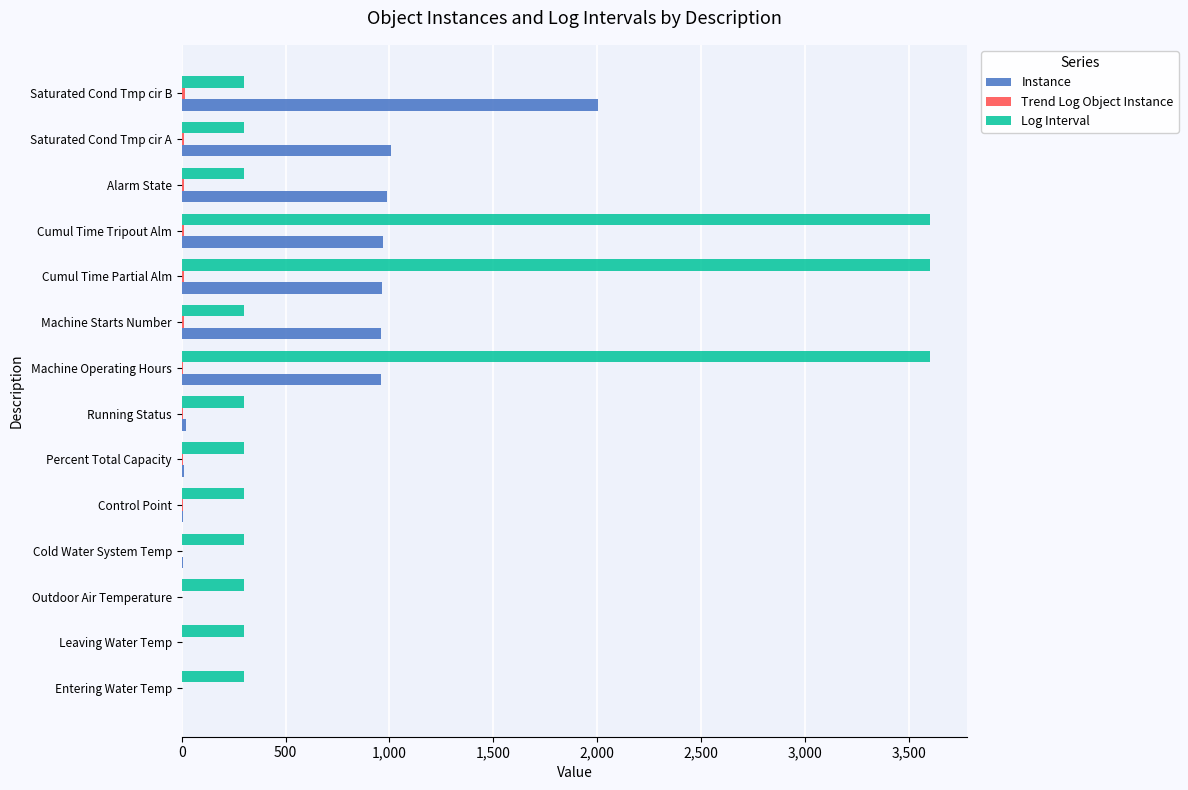

Is the value of Instance at Saturated Cond Tmp cir A greater than the value of Log Interval at Running Status?

Yes